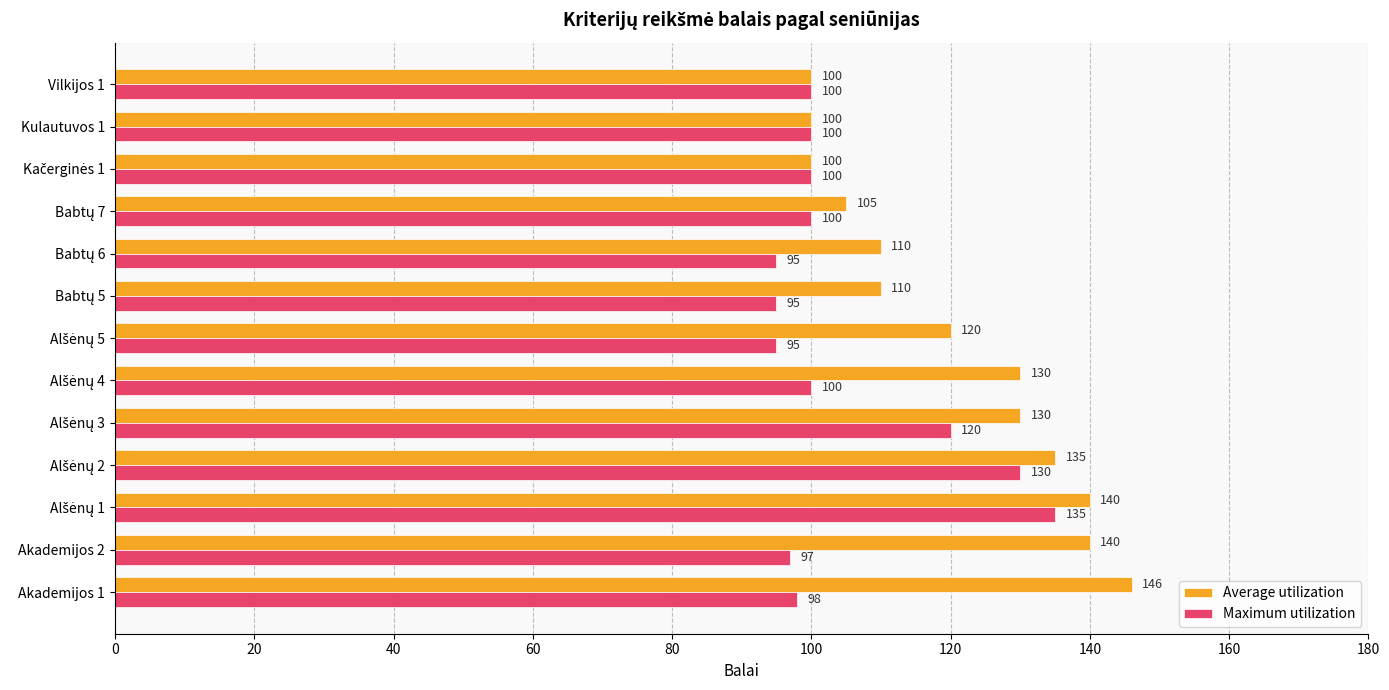

Which series has the largest range (max minus min)?

Average utilization